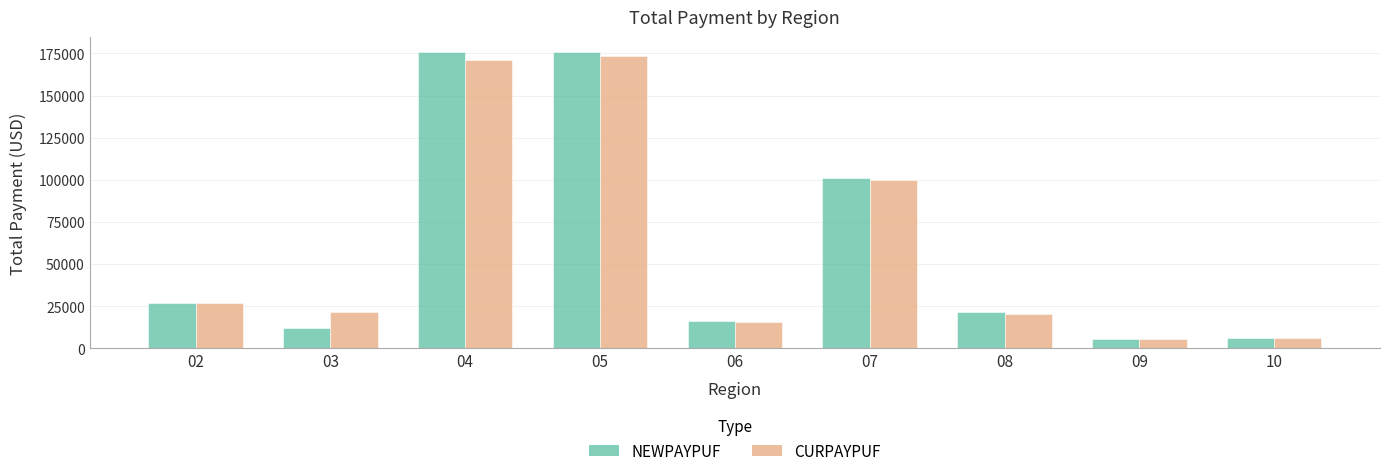

Is the value of NEWPAYPUF at 05 greater than the value of CURPAYPUF at 02?

Yes